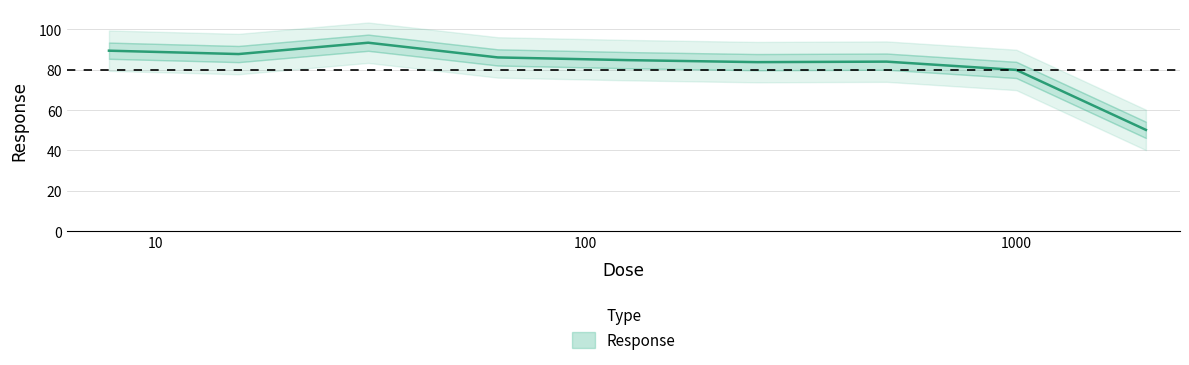

At which label does the data first exceed 84?

7.8125